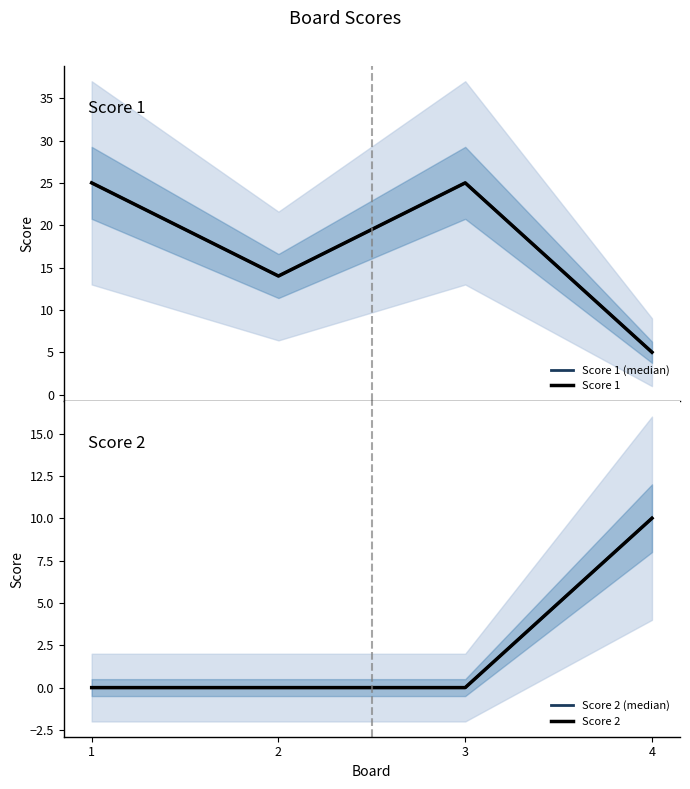

Where do Score 2 and Score 1 (median) first cross each other?

3 and 4